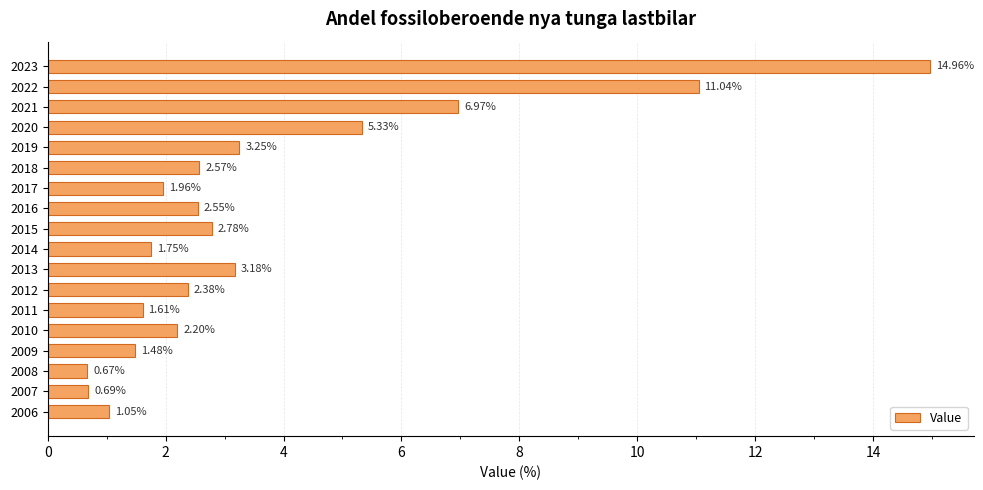

Which has a higher value, 2009 or 2015?

2015